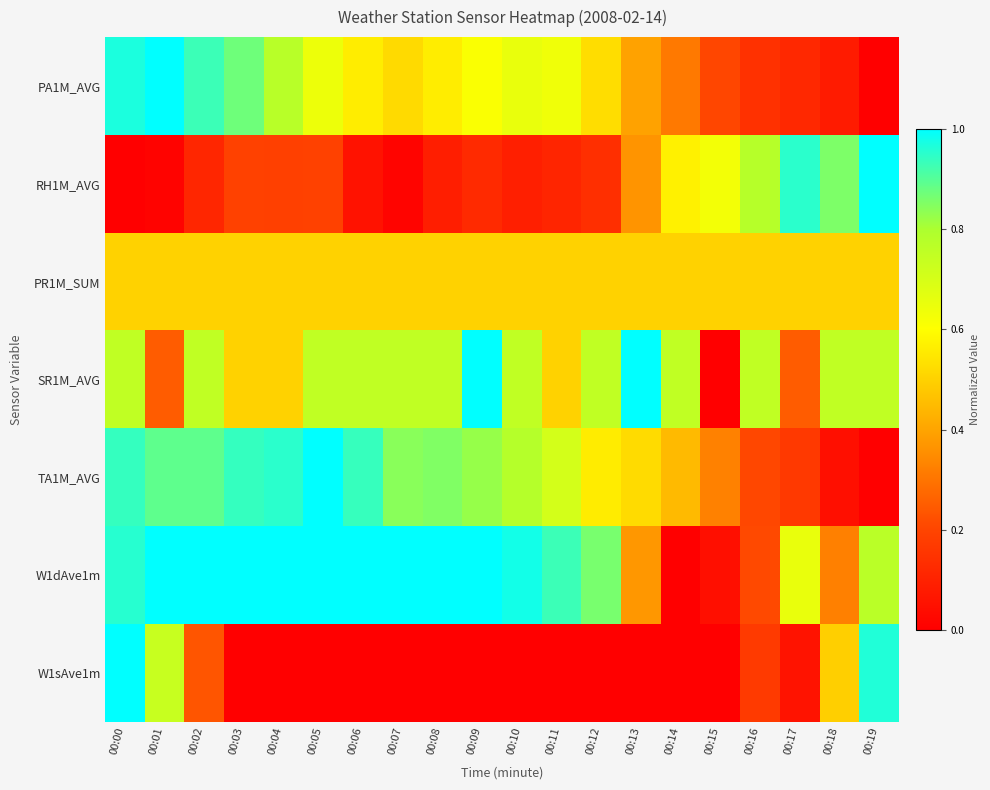

Between 00:16 and 00:19, which series saw the biggest shift?

W1sAve1m